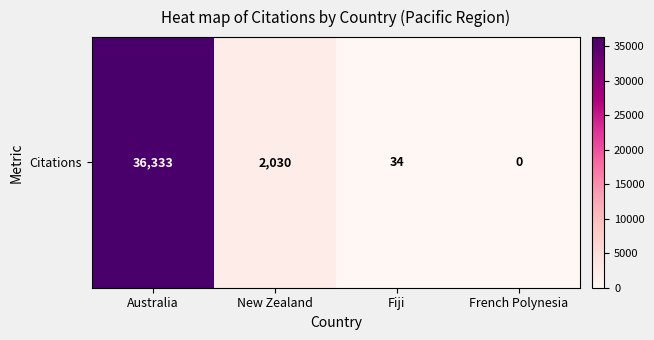

Reading left to right, list all the values displayed in this chart.

36333	2030	34	0